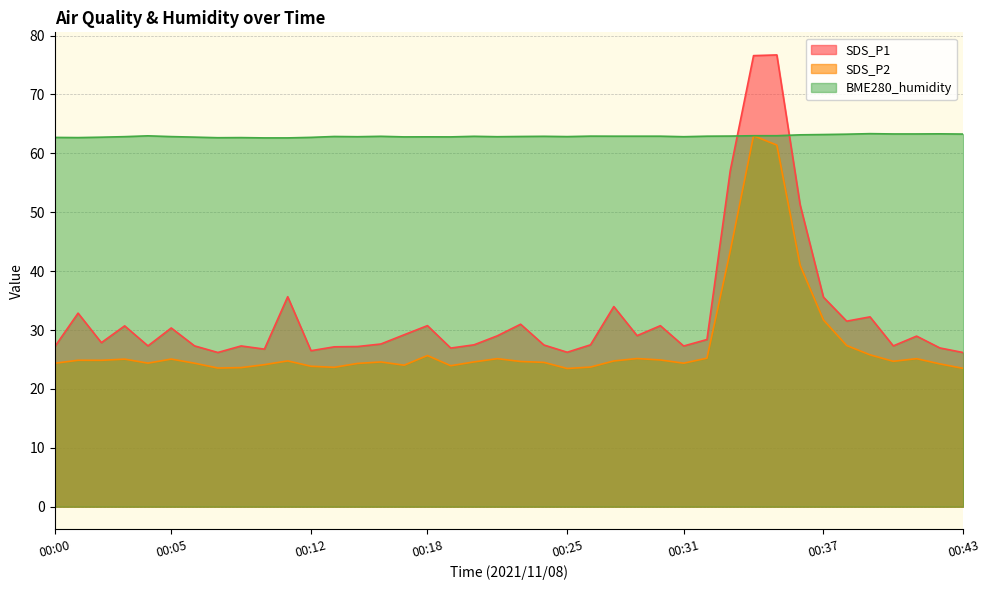

Which series ends up on top after the final intersection of BME280_humidity and SDS_P1?

BME280_humidity